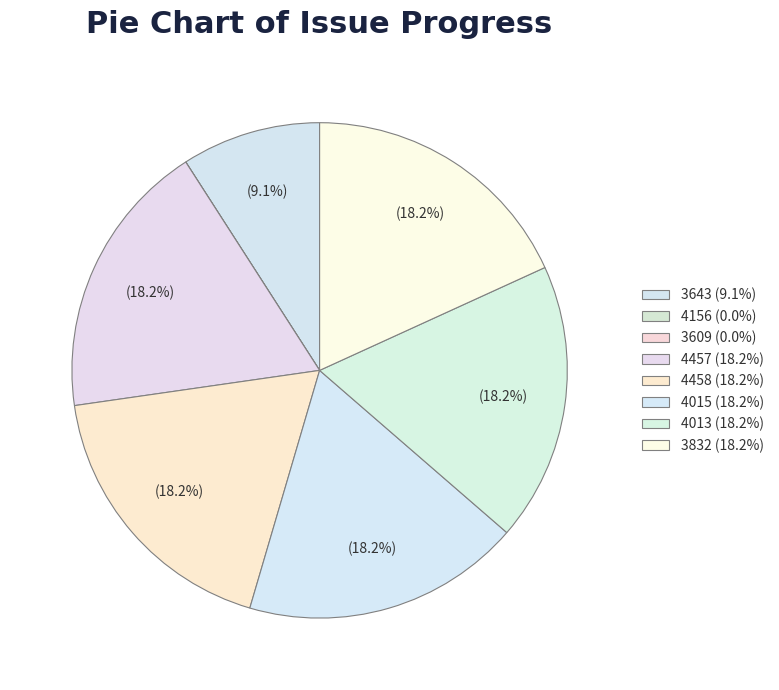

To the nearest percent, what is the combined percentage of 3609 and 4013?

18%